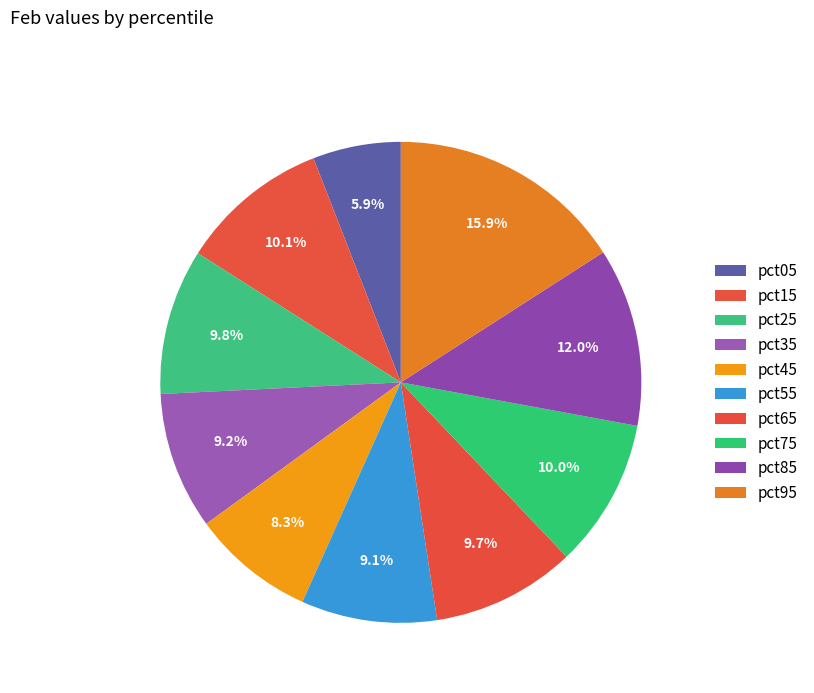

The pct45 slice represents 18% of the pie. True or false?

False